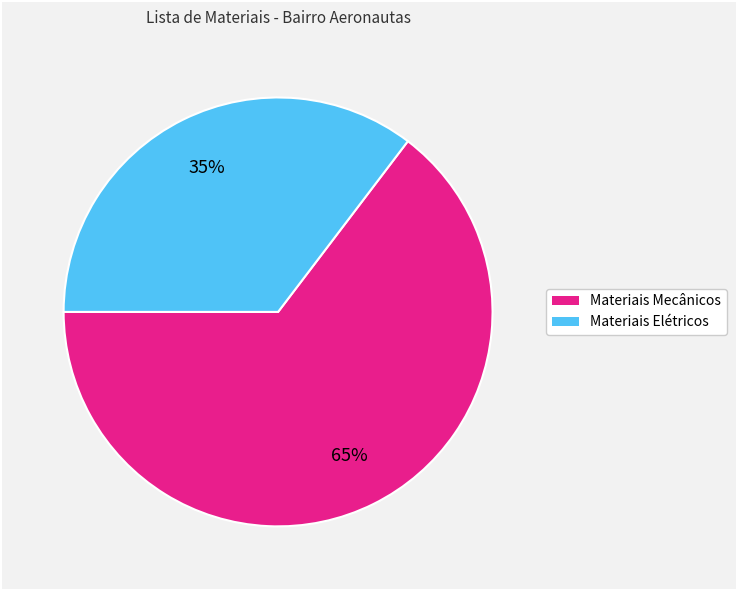

To the nearest percent, what is the average slice percentage?

50%